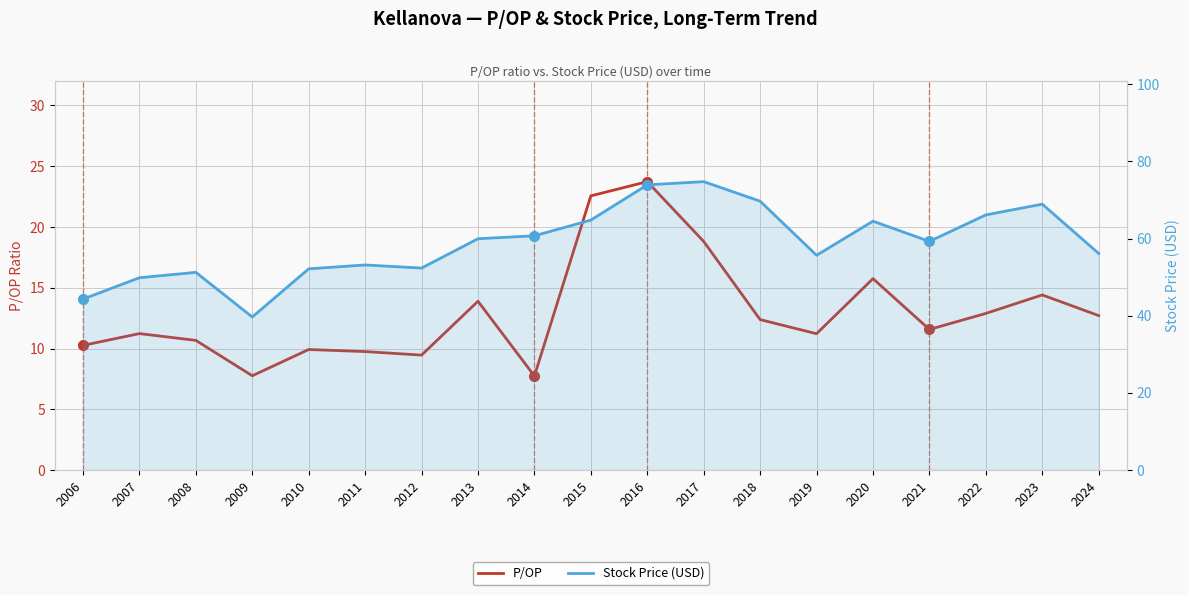

At which category does the chart reach its minimum across all series?

2014